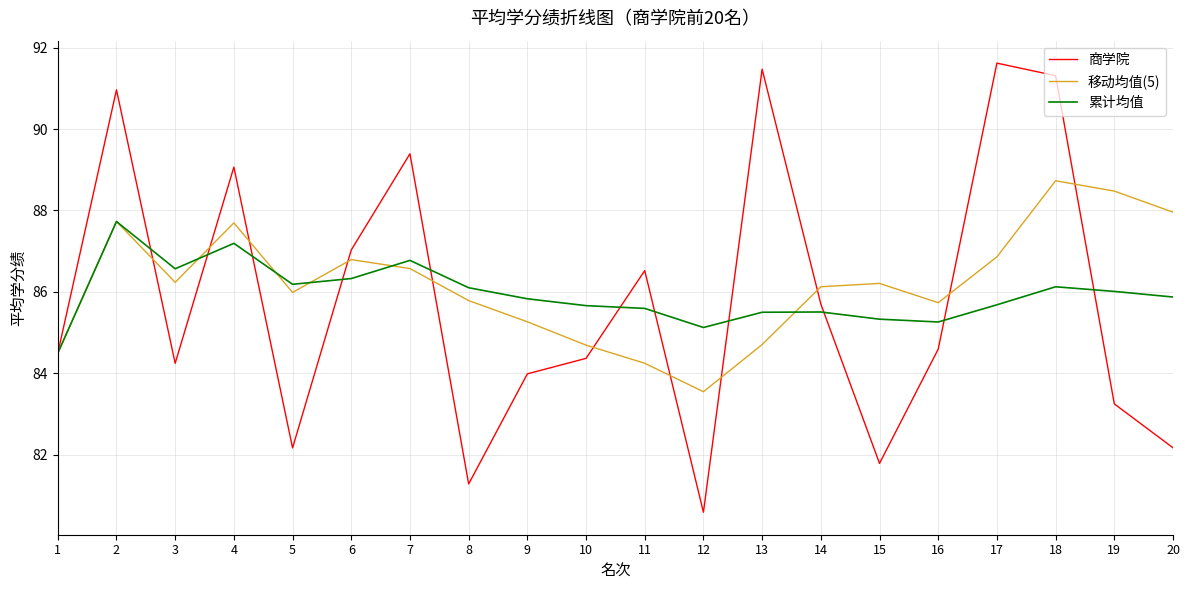

Which category has the lowest value across all series?

12